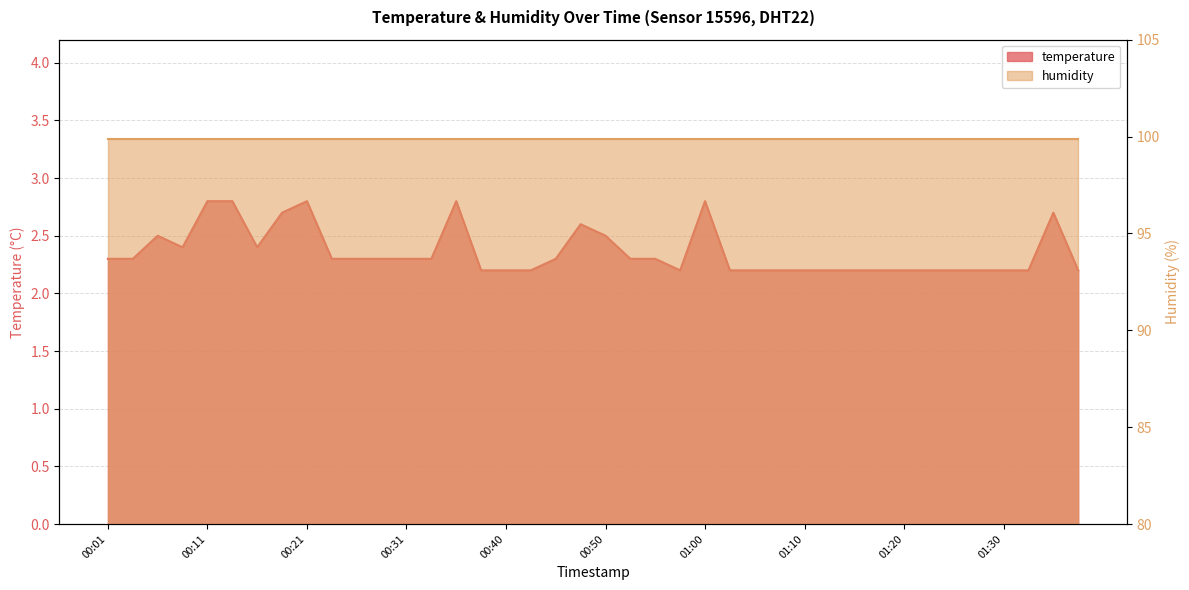

True or false: there are more than 2 points higher than both neighbors.

True